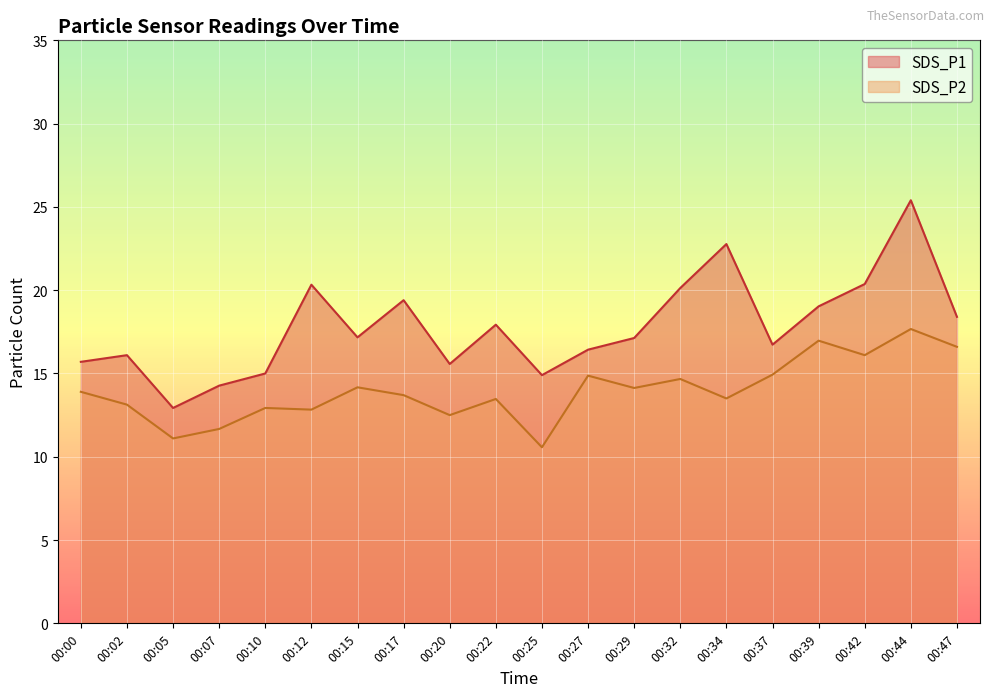

What is the total value across all series at 00:37?

31.7